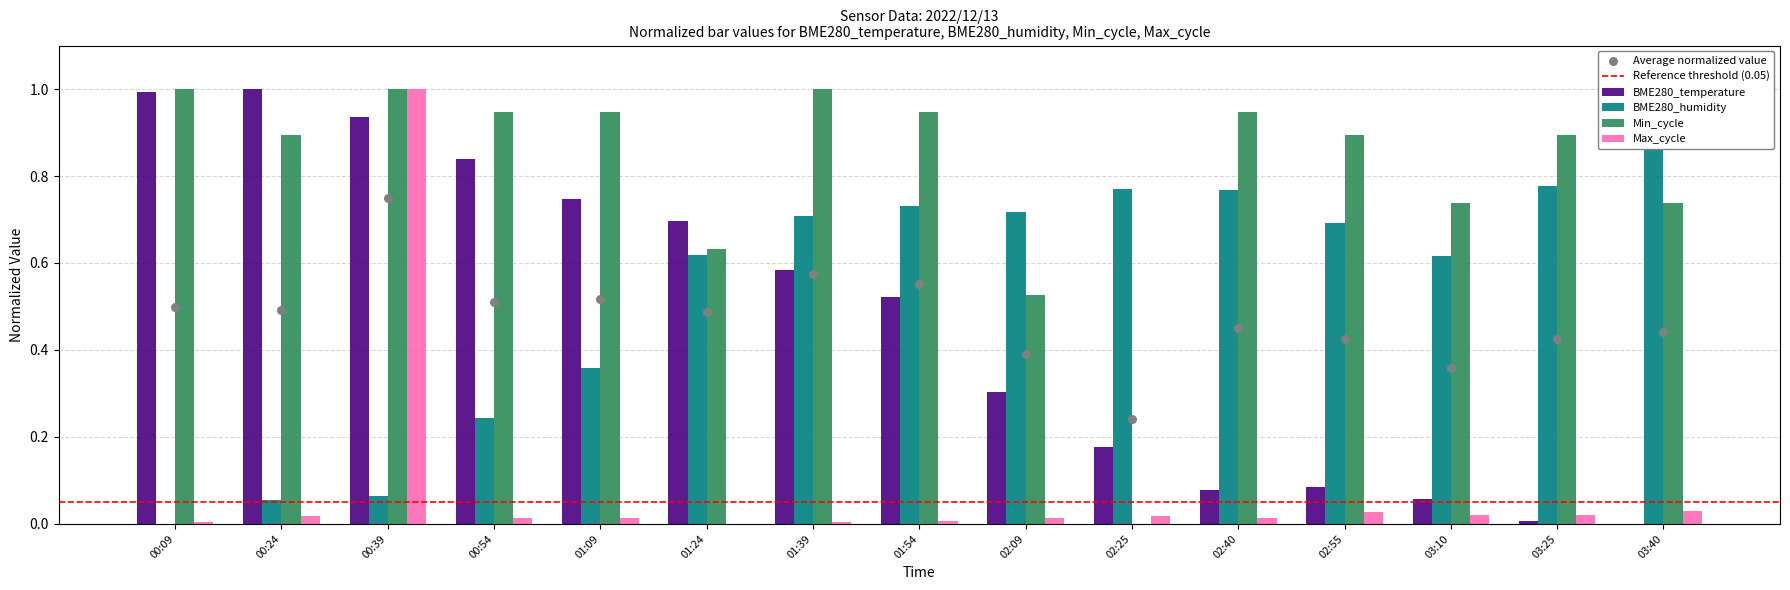

Is the value of Min_cycle at 02:40 greater than the value of BME280_temperature at 01:54?

Yes